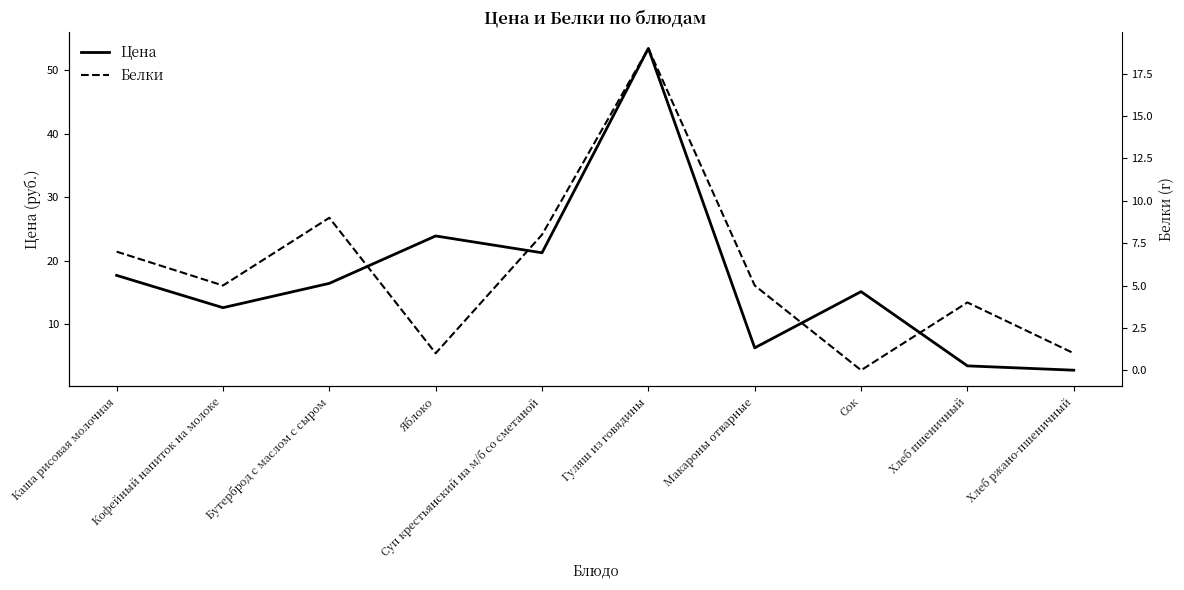

What is the label of the 3rd point from the right?

Сок